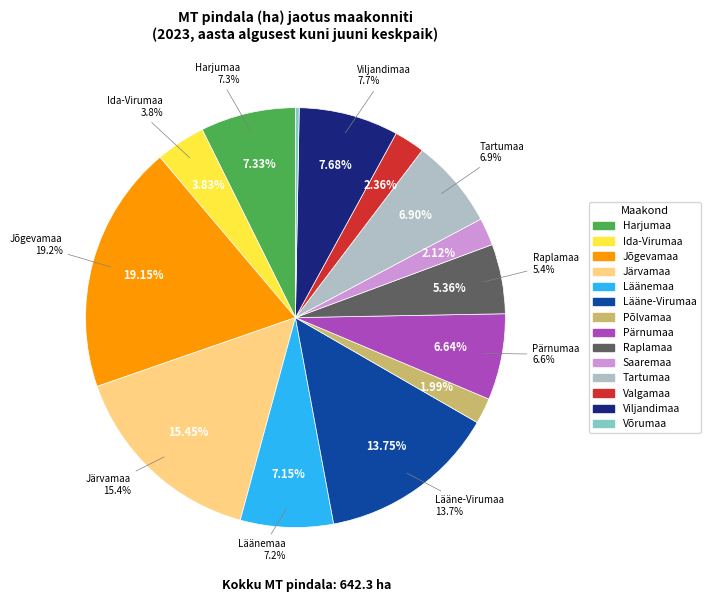

Approximately how many times larger is the value at Viljandimaa compared to Saaremaa?

3.6